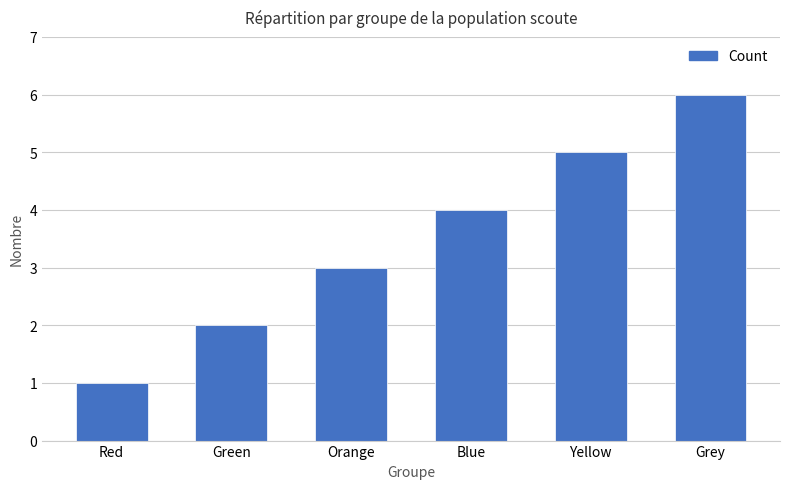

What value does the data have at Orange?

3